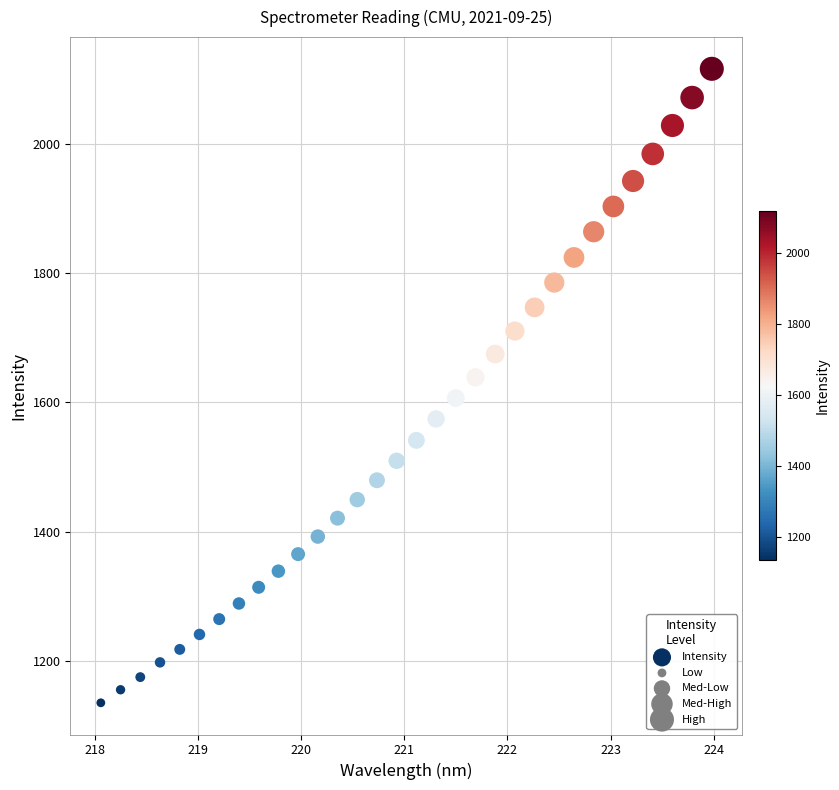

What is the range of Y values (max minus min)?

980.3